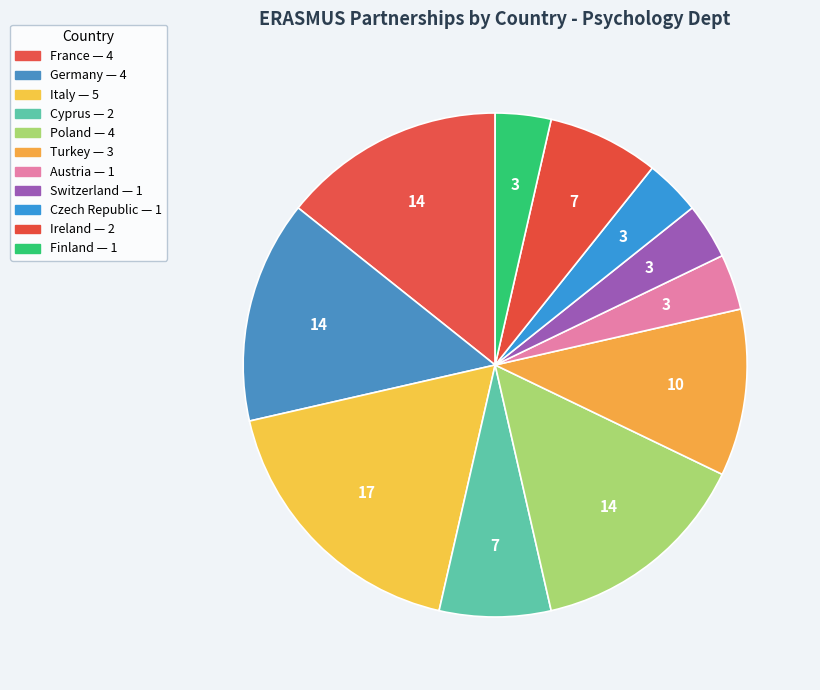

True or false: Finland accounts for 9% of the total.

False